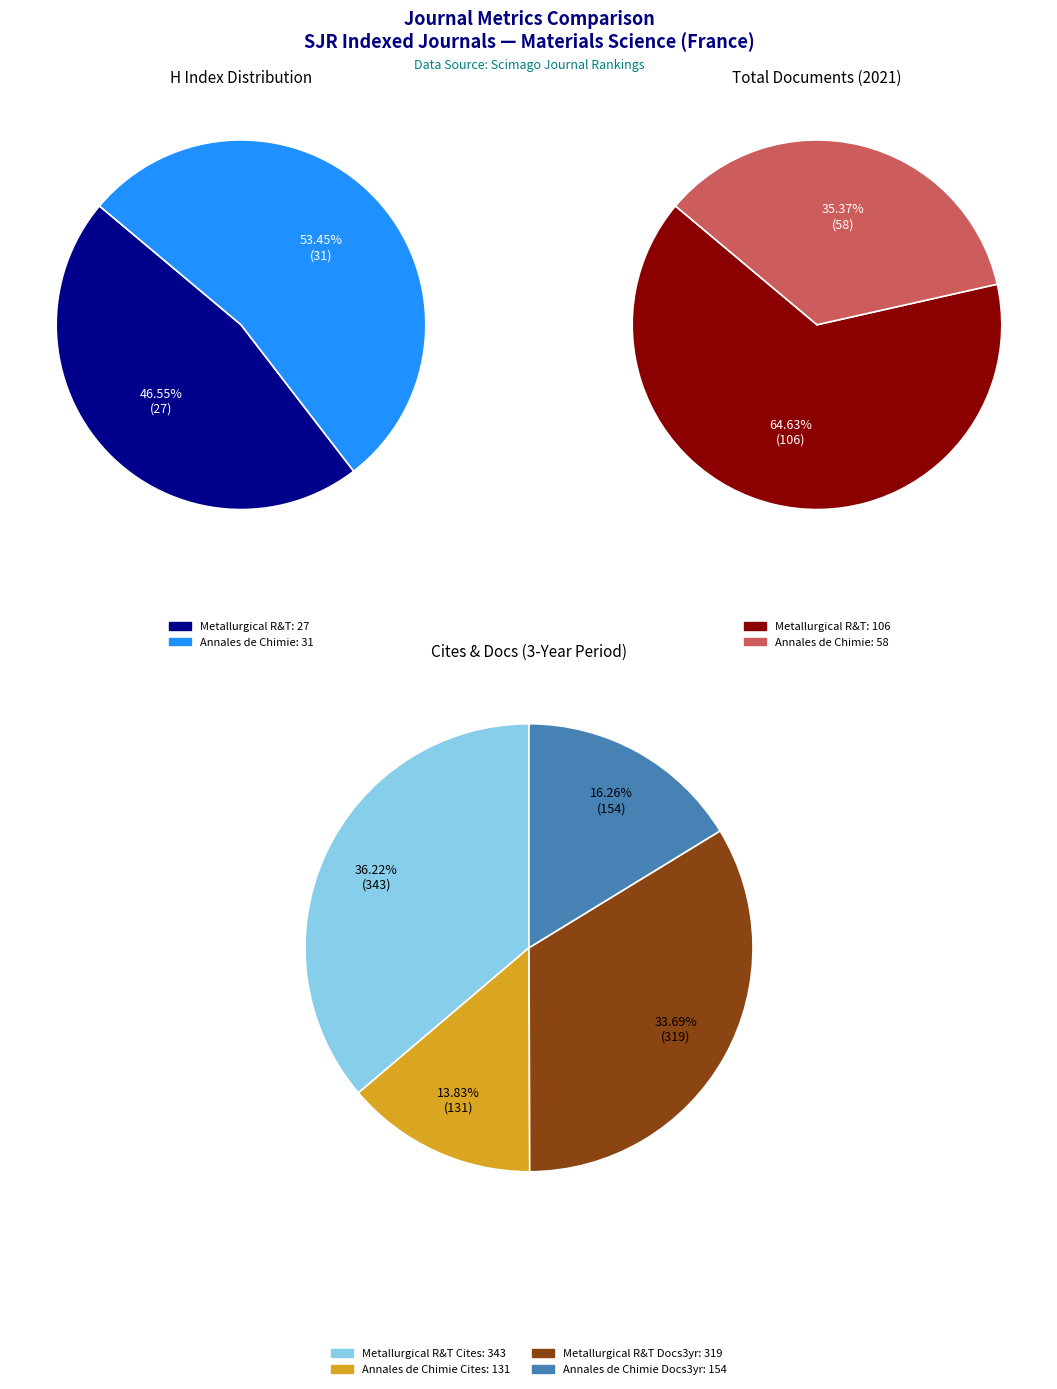

Is the sum of Metallurgical Research and Technology and Annales de Chimie: Science des Materiaux greater than half?

Yes